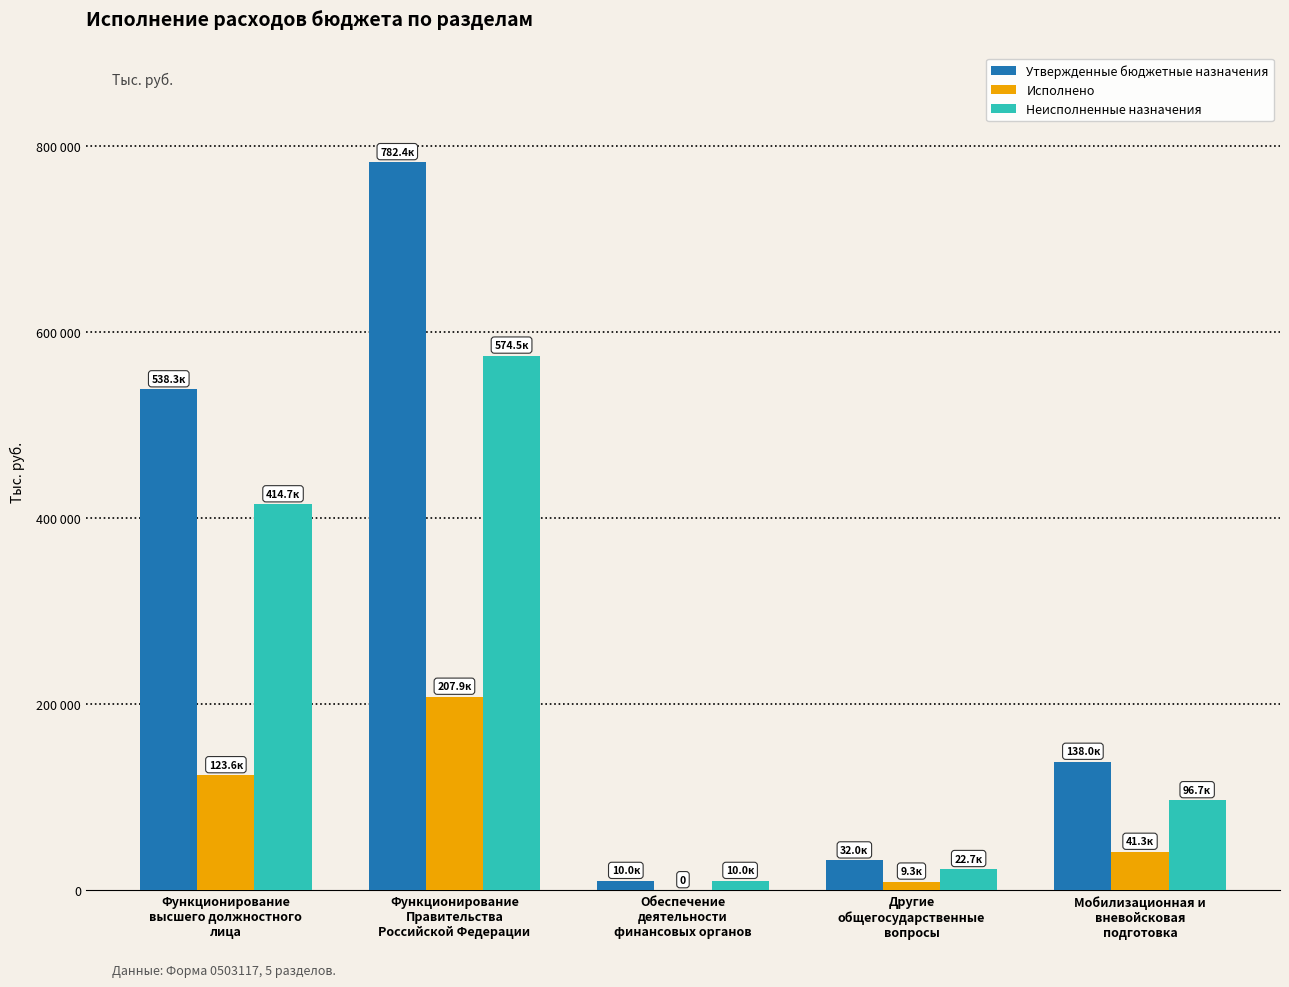

Are the bars horizontal?

No